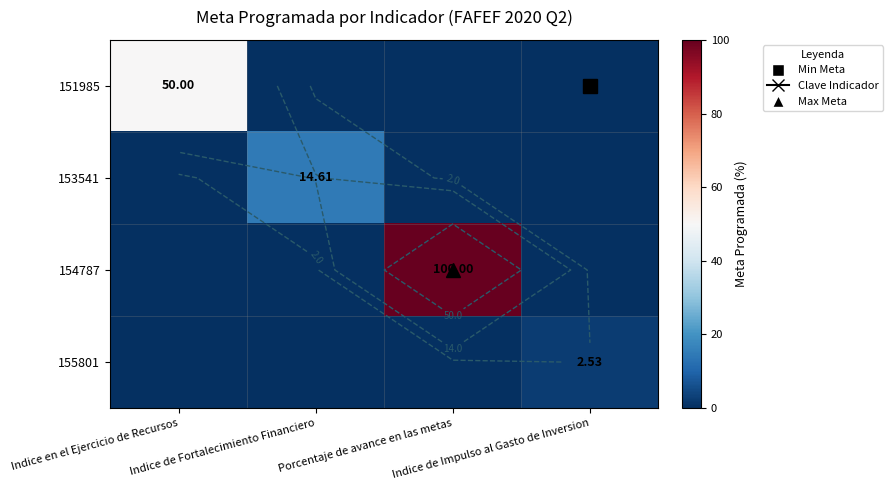

True or false: 151985 has a value of -20.1 at Indice de Impulso al Gasto de Inversion.

False